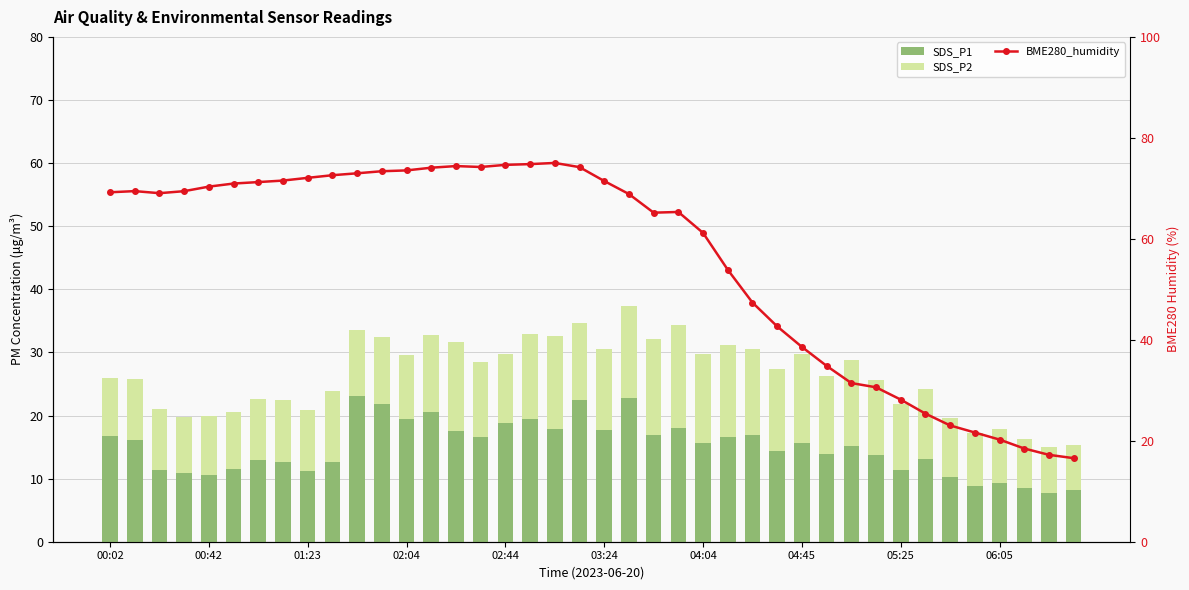

Which series changed the most between 17 and 35?

BME280_humidity